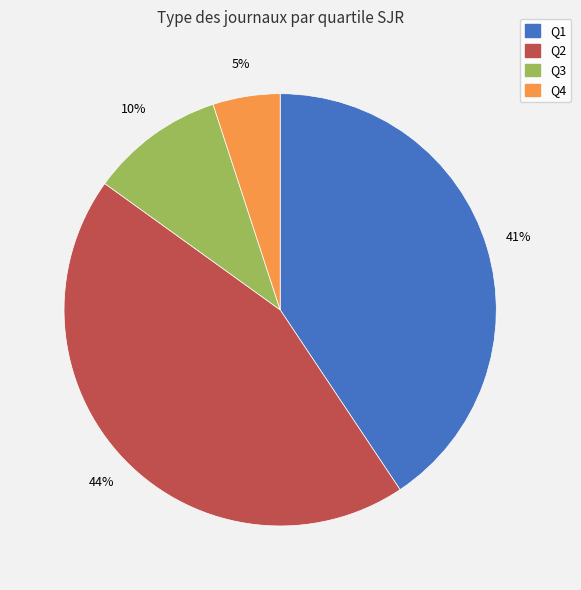

Is Q1 the majority of the pie?

No